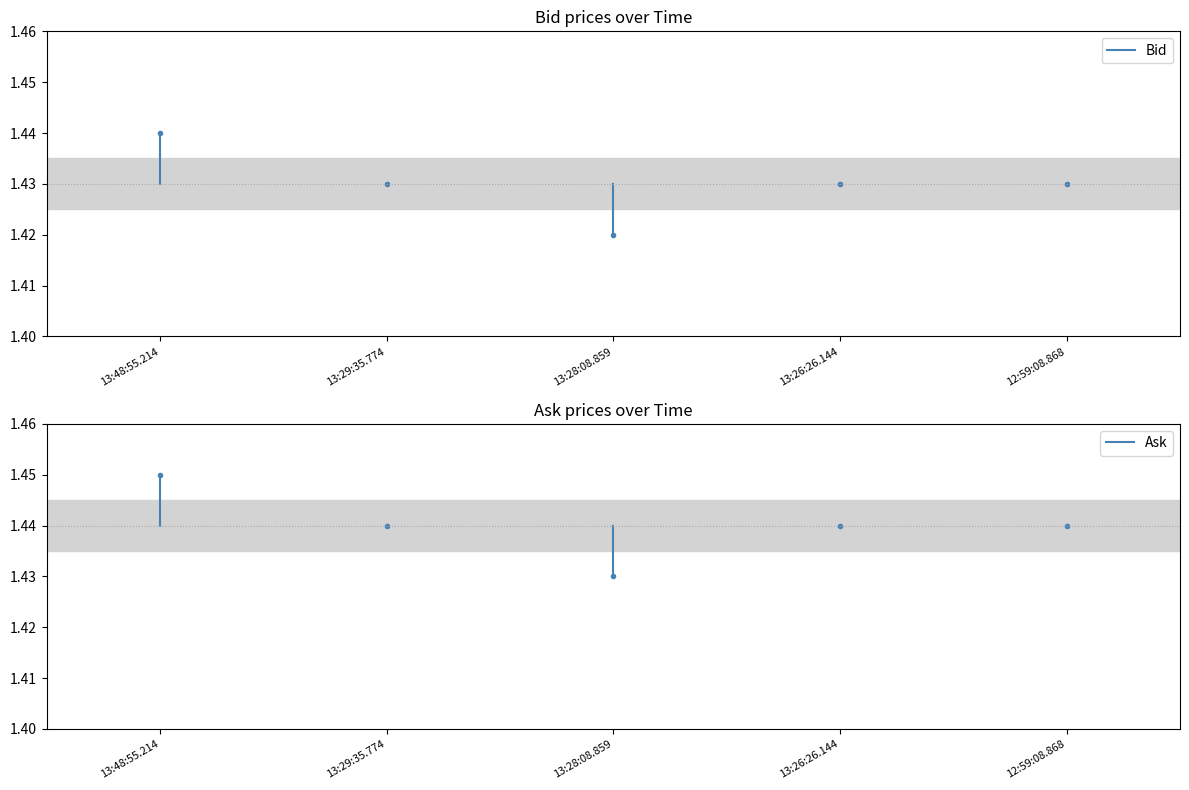

What is the average value of the Bid series?

1.4